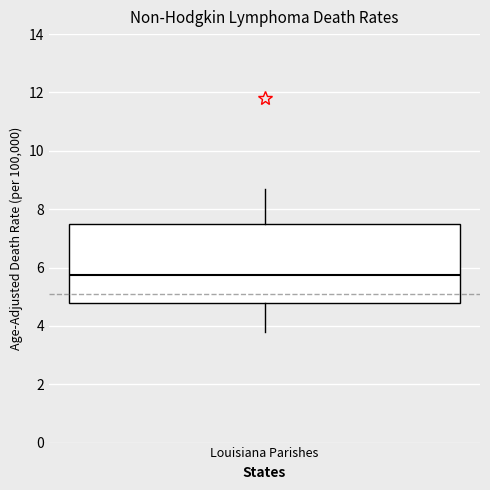

Read this box plot against the y-axis: the position of the median line, the range covered by the box, and the ends of both whiskers. The values are not printed on the chart, so give them approximately, as read against the axis.

median 5.8, box 4.8 to 7.6, whiskers 3.8 to 8.8